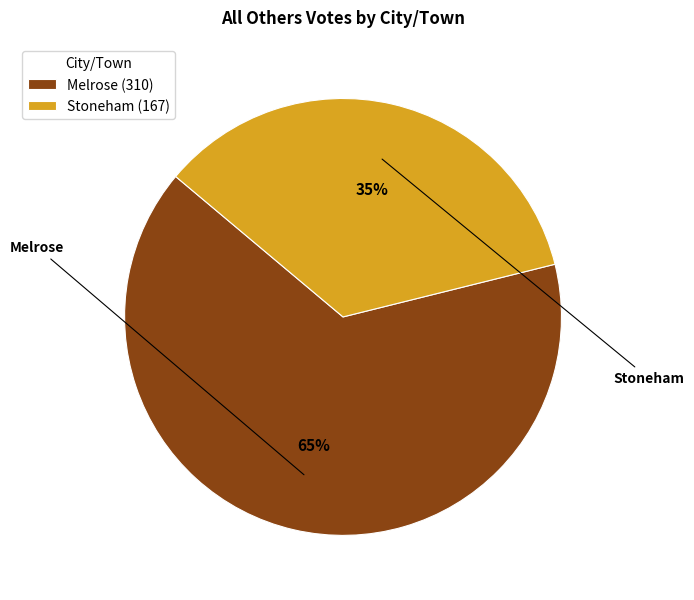

Approximately how many times larger is the value at Stoneham compared to Melrose?

0.5